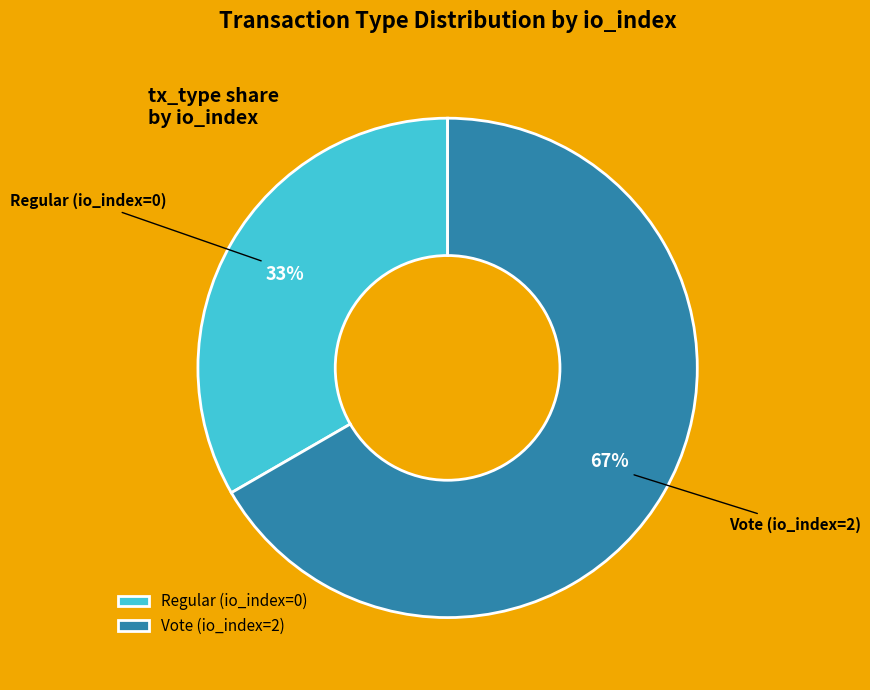

Do Vote (io_index=2) and Regular (io_index=0) together represent more than half of the pie?

Yes